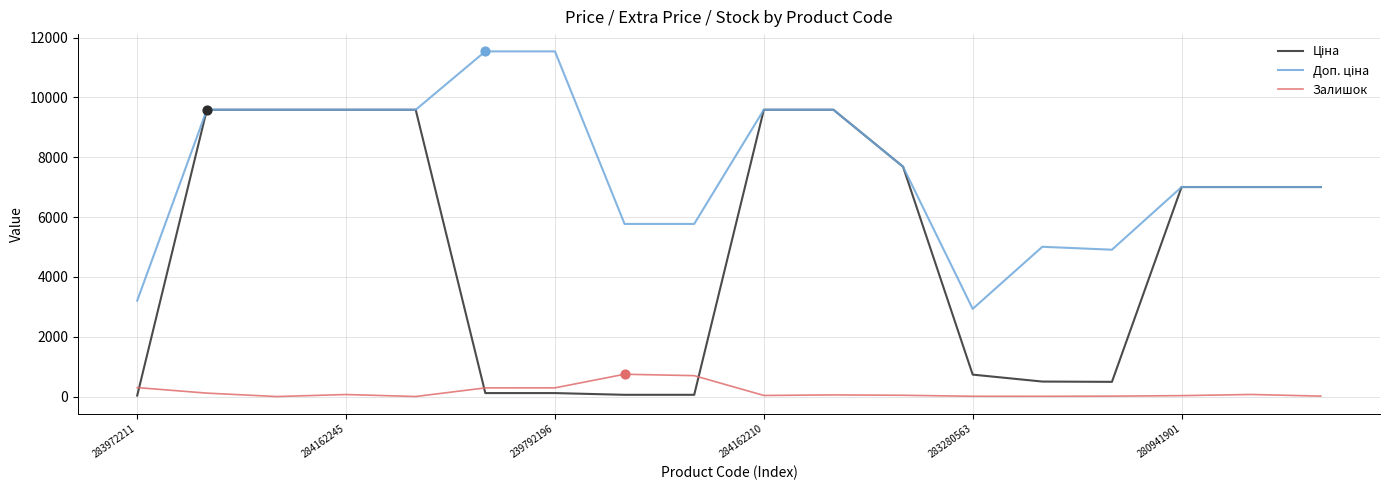

Is this an area chart (filled region under the line)?

No